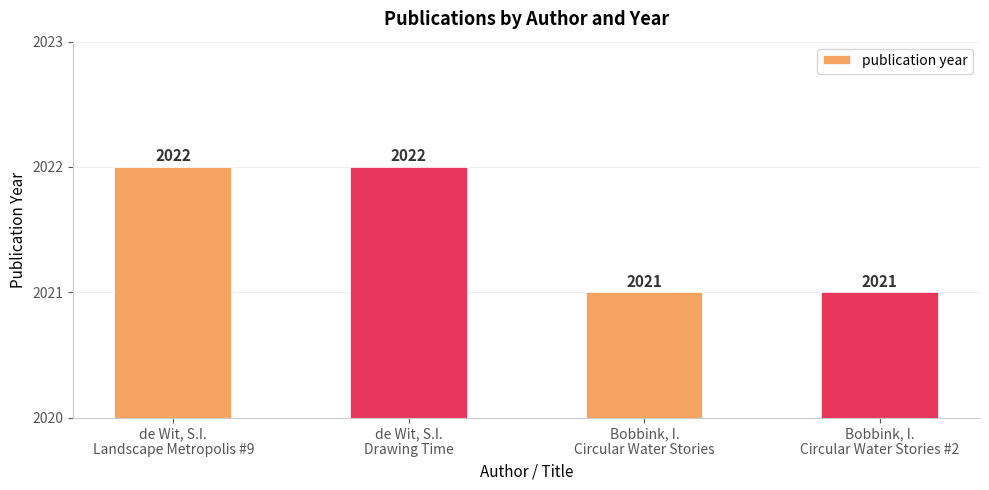

What is the label of the 3rd bar from the right?

de Wit, S.I.
Drawing Time